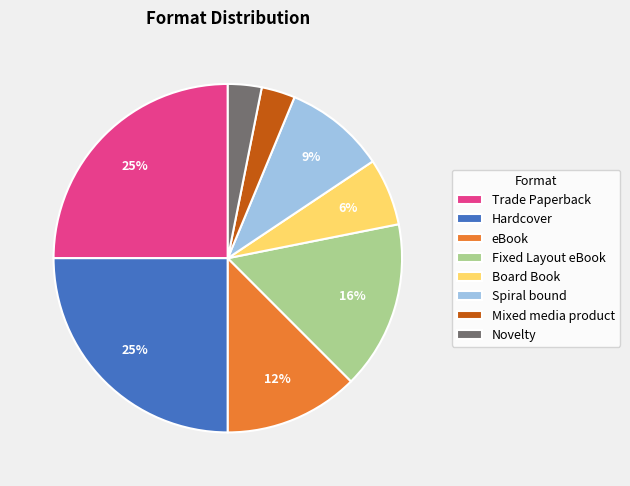

To the nearest percent, what is the average slice percentage?

12%